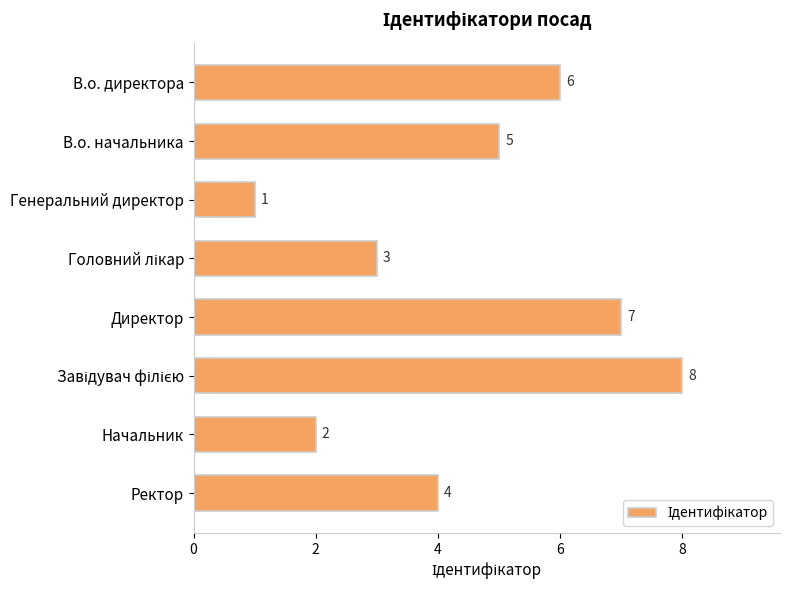

Count the values in the range 3 to 7.

5